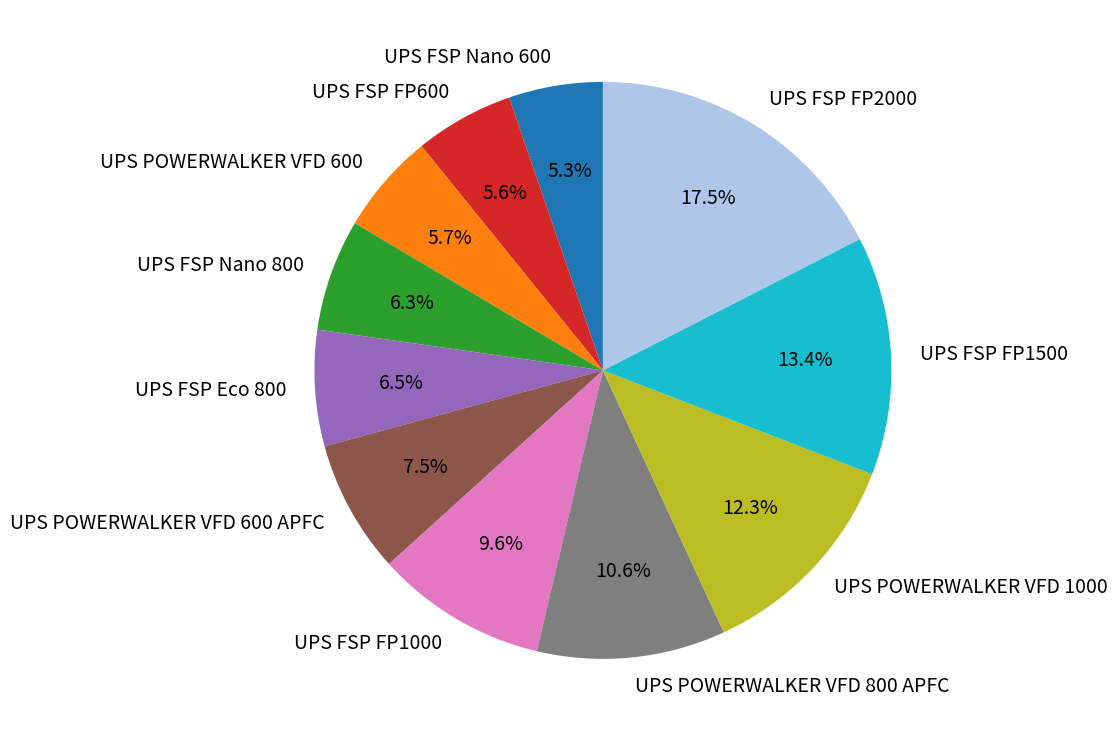

Combined, what portion of the pie is UPS POWERWALKER VFD 1000 and UPS POWERWALKER VFD 800 APFC?

22.8%